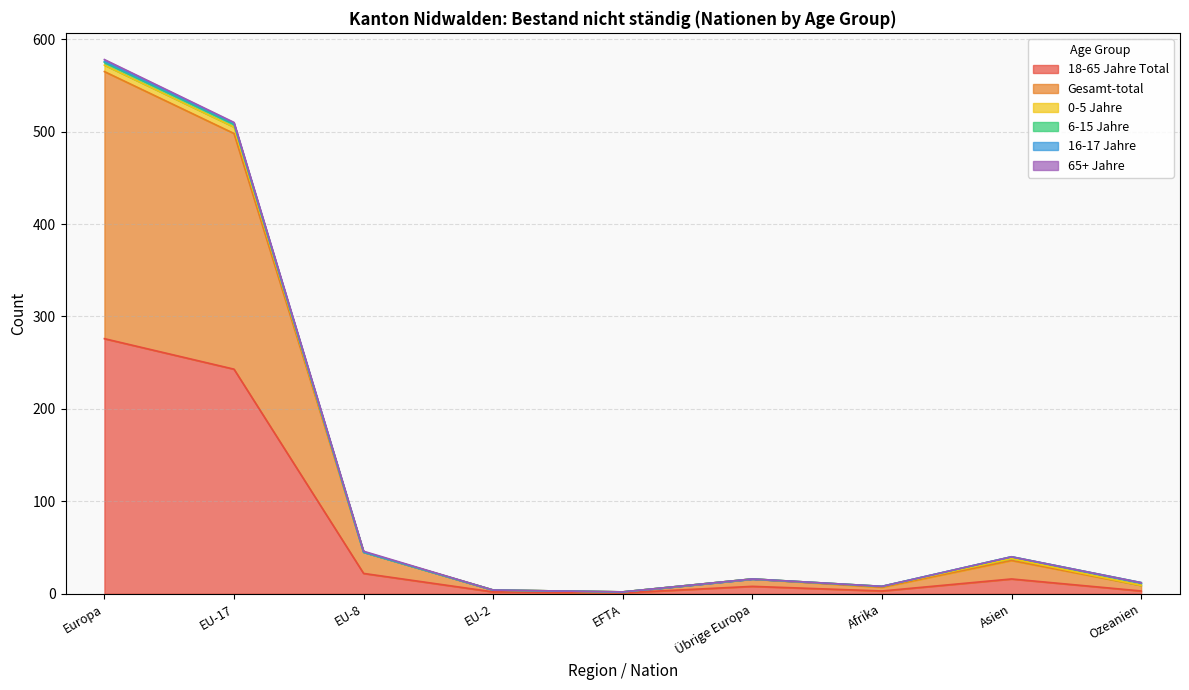

How many interior local valleys does the 18-65 Jahre Total series have?

2